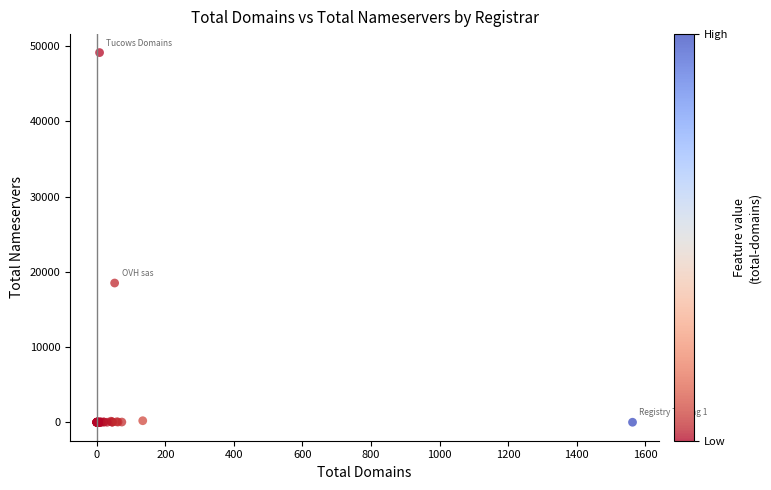

What Y value in the scatter plot is closest to 24576?

18512